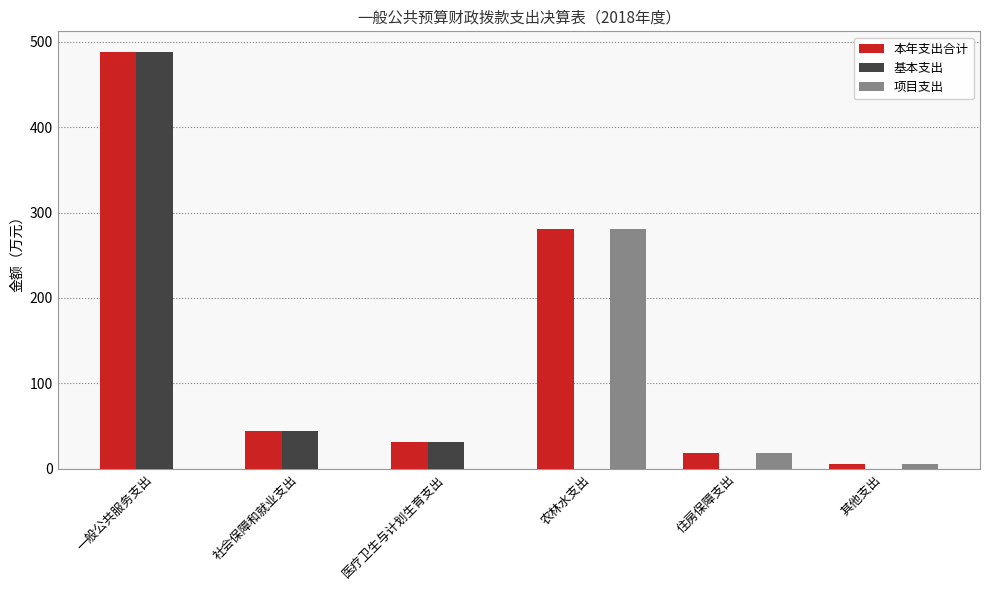

The value of 基本支出 at 农林水支出 is 171.0. True or false?

False